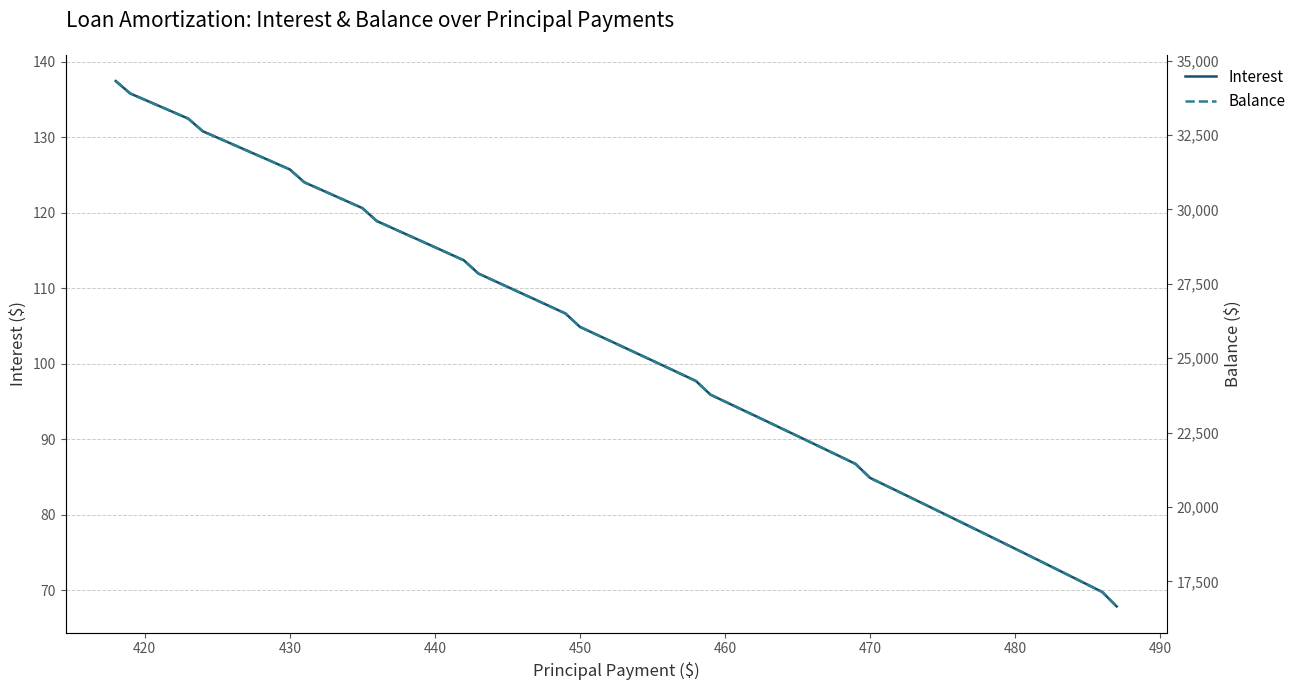

What is the difference between the maximum and minimum values in the Balance series?

17653.0